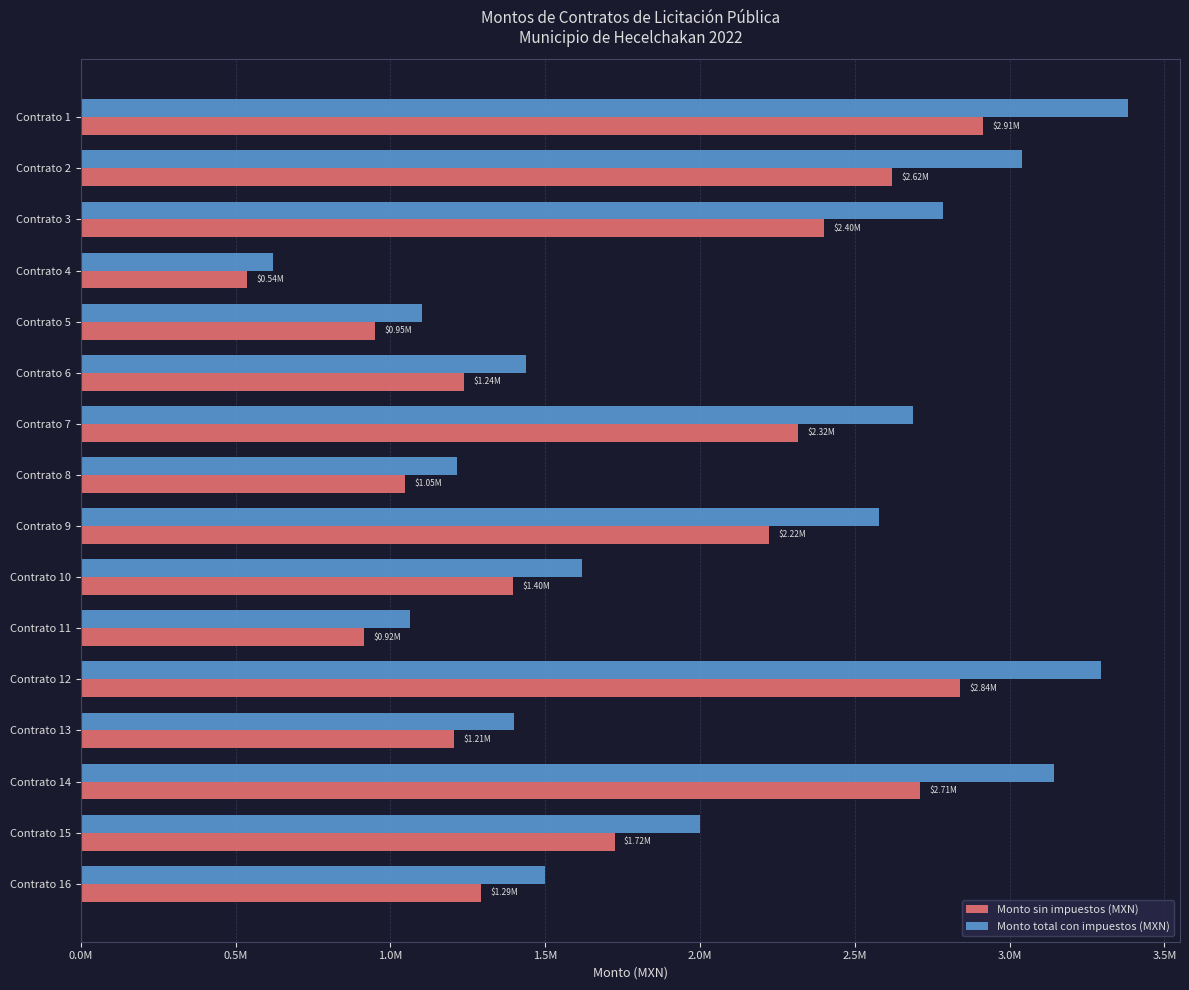

What are all the series names shown in the legend?

Monto sin impuestos (MXN), Monto total con impuestos (MXN)